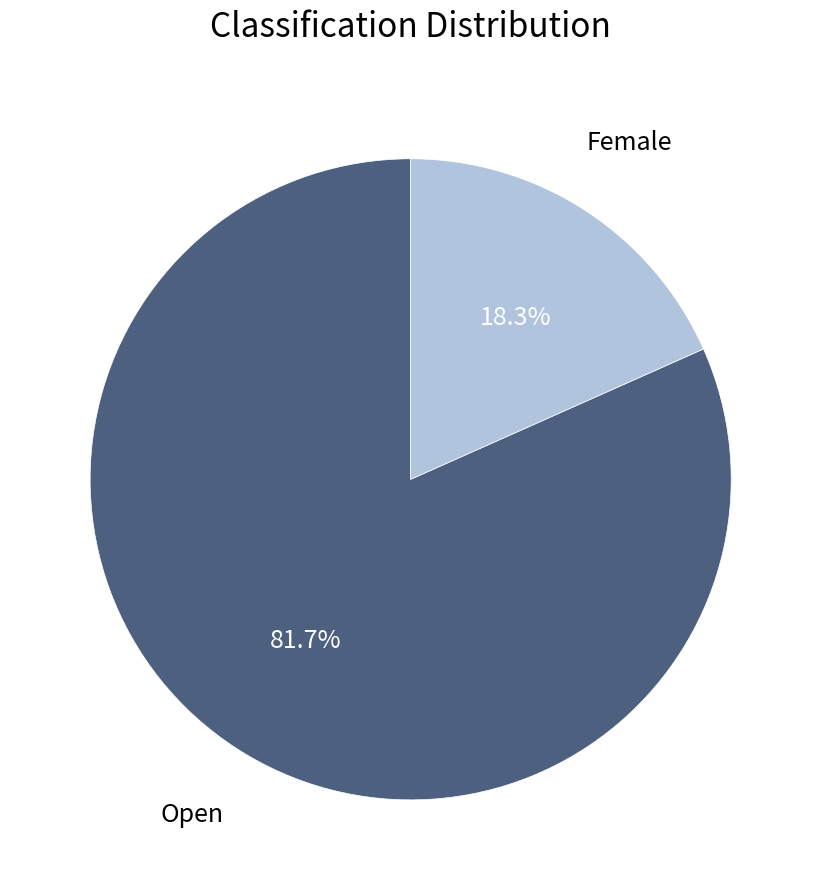

Is there a majority slice in this chart?

Yes